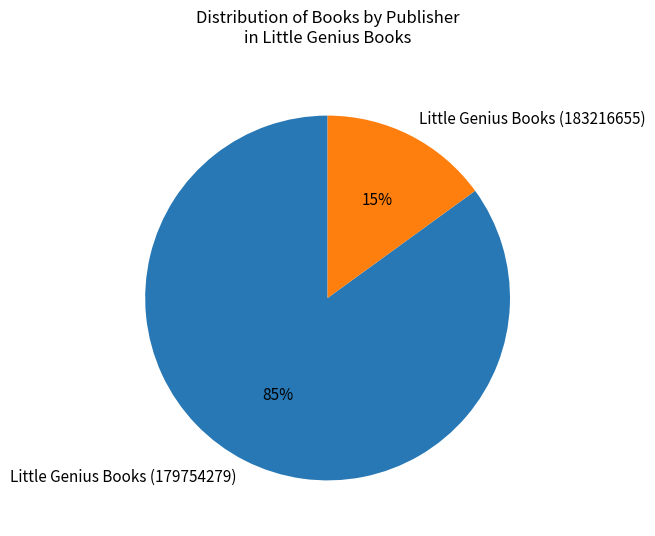

To the nearest percent, what is the combined percentage of Little Genius Books (183216655) and Little Genius Books (179754279)?

100%